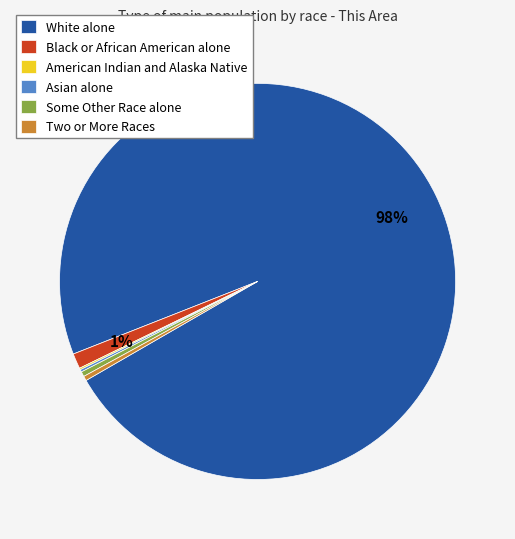

To the nearest percent, what is the average slice percentage?

17%